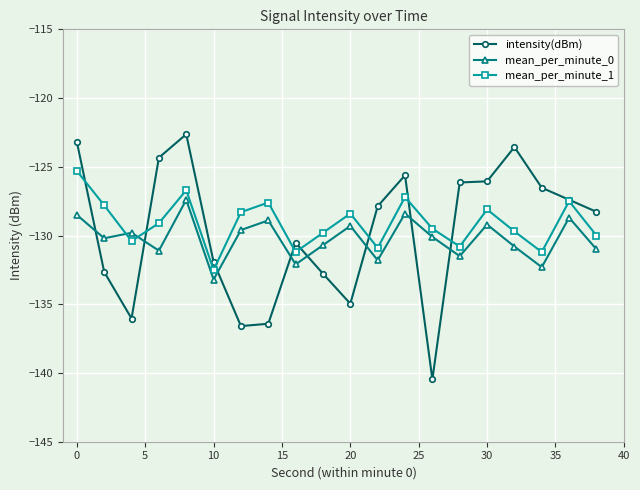

How many data points does each series have?

20